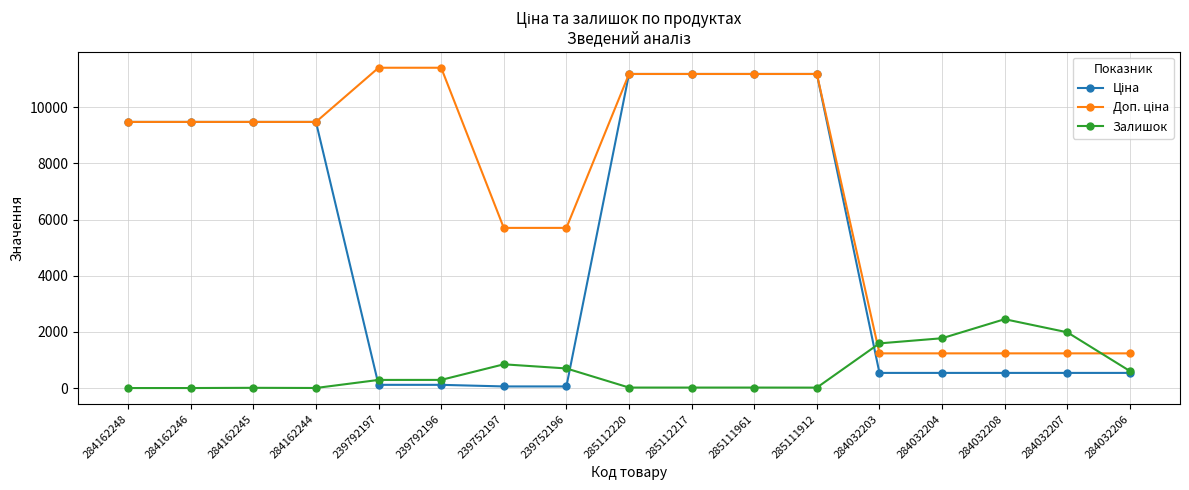

True or false: Залишок has a value of 17.0 at 285112217.

True